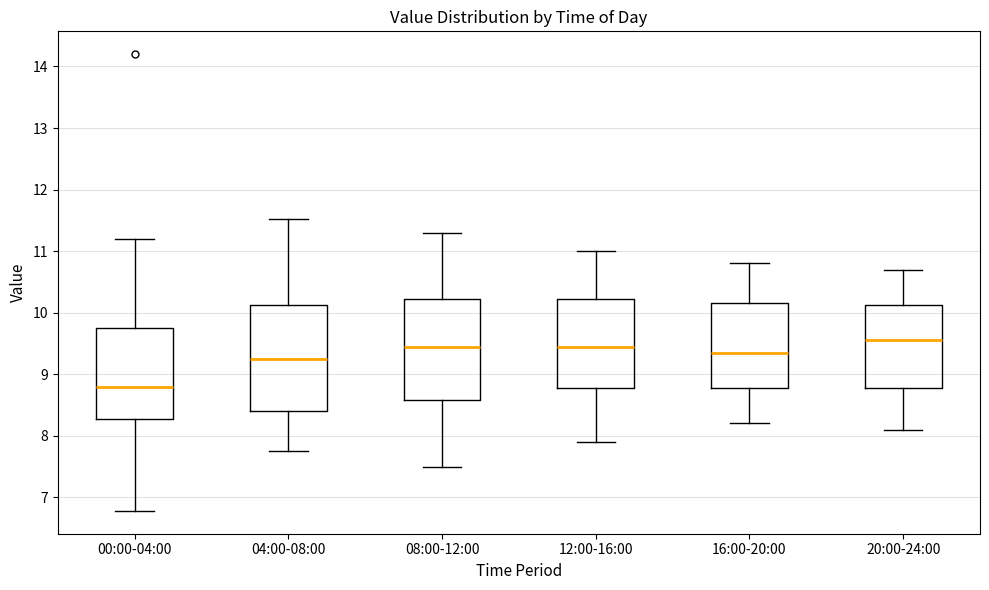

Reading left to right, transcribe this box plot: for each box, give where its median line is, the range the box spans, and where its two whiskers end, as read against the y-axis. The values are not printed on the chart, so give them approximately, as read against the axis.

00:00-04:00: median 8.8, box 8.3 to 9.8, whiskers 6.8 to 11.2
04:00-08:00: median 9.2, box 8.4 to 10.1, whiskers 7.8 to 11.5
08:00-12:00: median 9.5, box 8.6 to 10.2, whiskers 7.5 to 11.3
12:00-16:00: median 9.5, box 8.8 to 10.2, whiskers 7.9 to 11.0
16:00-20:00: median 9.4, box 8.8 to 10.2, whiskers 8.2 to 10.8
20:00-24:00: median 9.6, box 8.8 to 10.1, whiskers 8.1 to 10.7